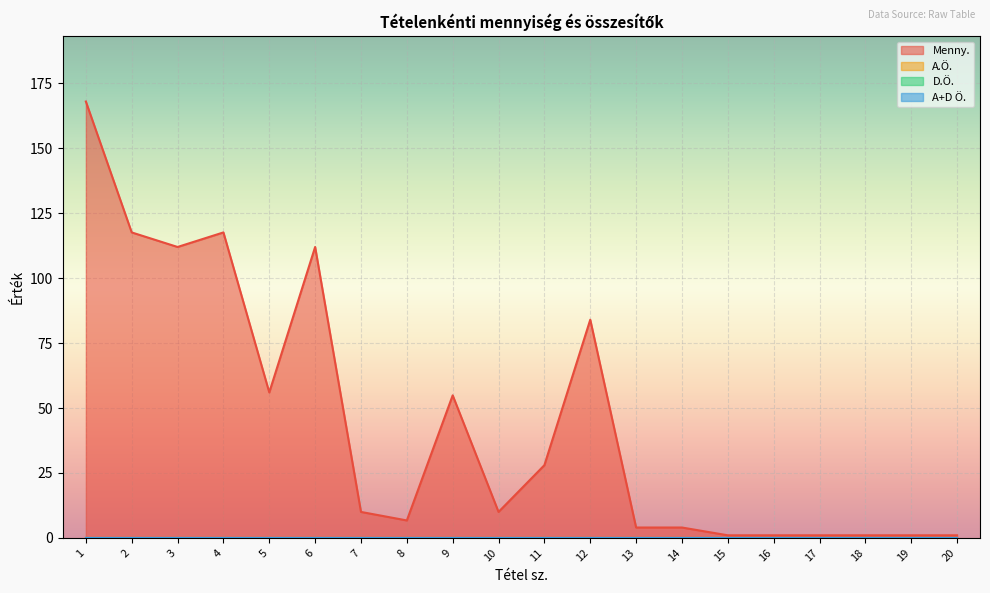

What is the difference between the second highest and minimum values in the Menny. series?

116.6